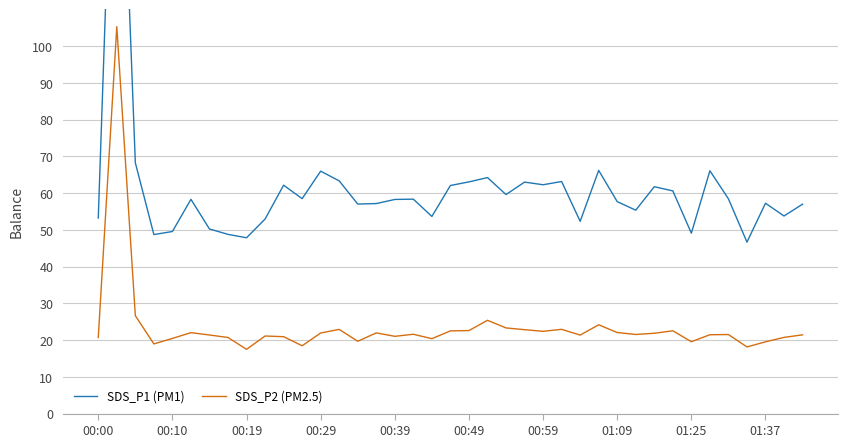

Count the number of categories in the chart.

39